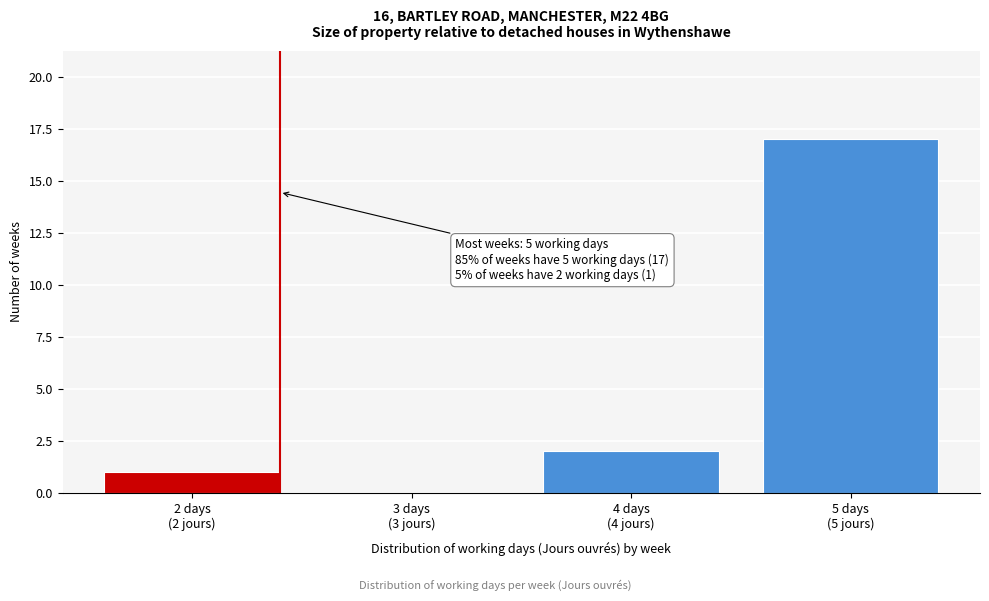

What is the sum of all values?

20